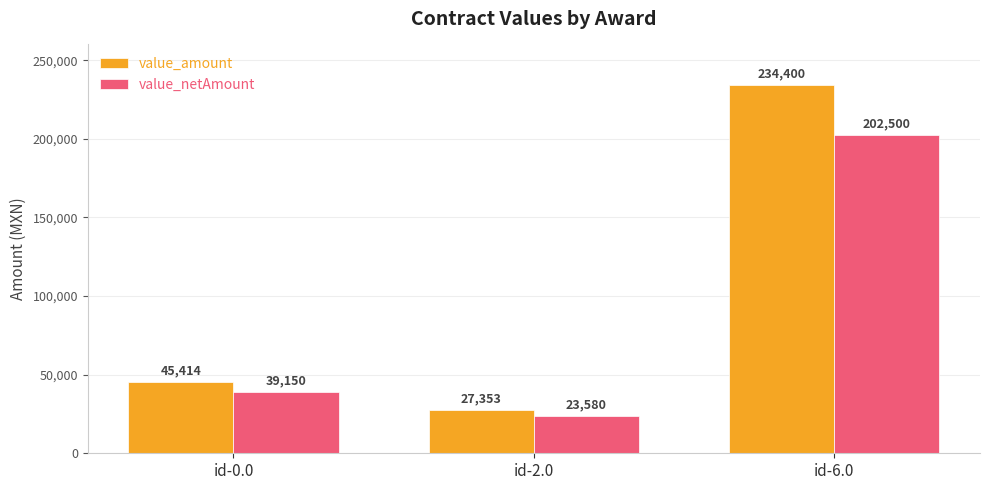

The value of value_amount at id-2.0 is 14682.9. True or false?

False